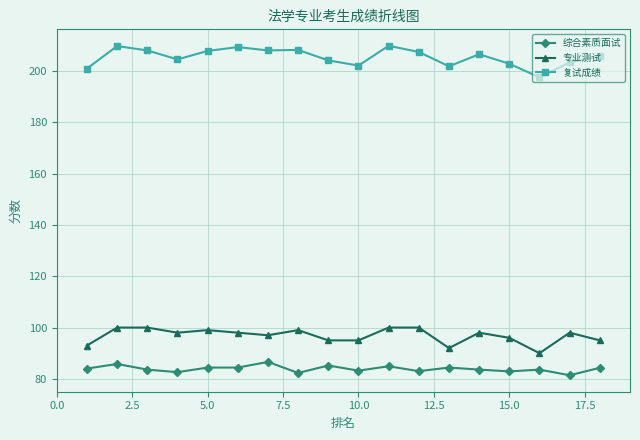

Which series has the largest range (max minus min)?

复试成绩